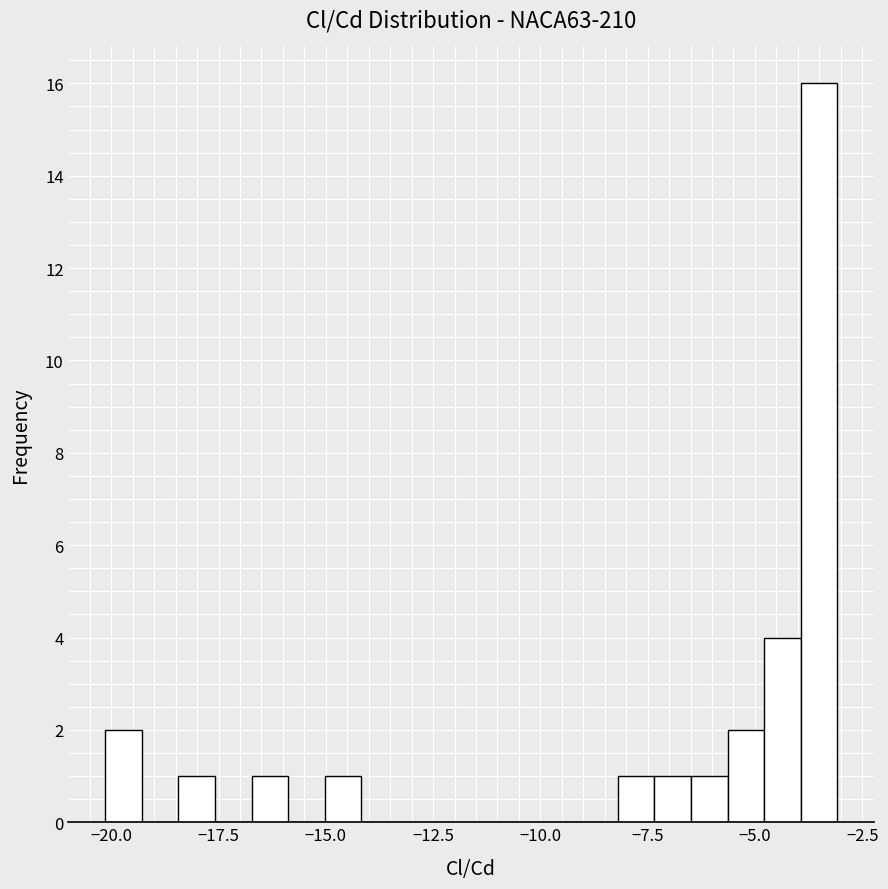

Read against the x-axis, roughly where is the centre of the tallest bar?

-3.5